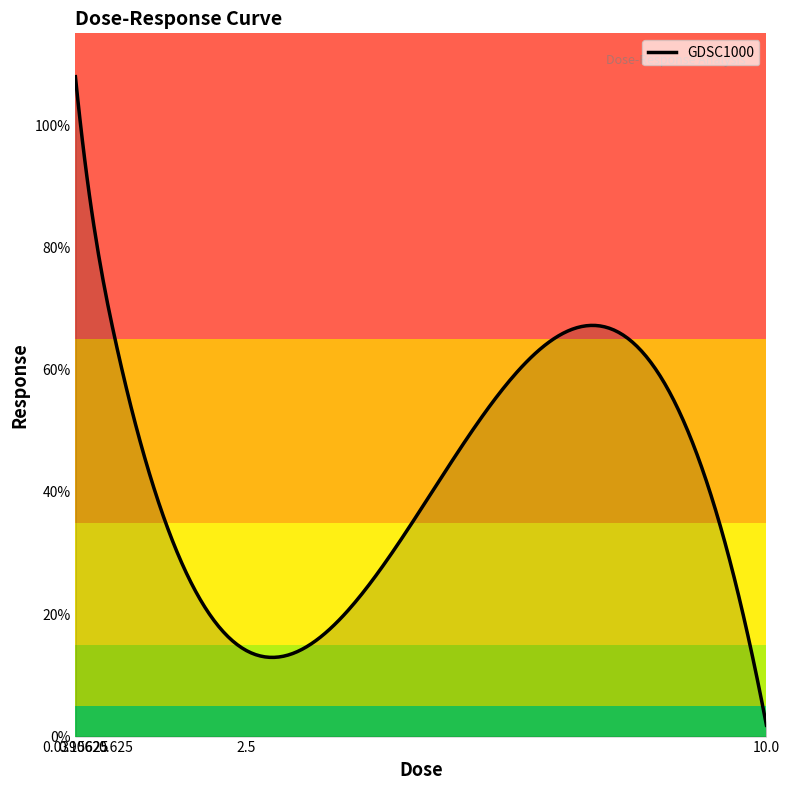

What is the greatest value displayed?

107.9